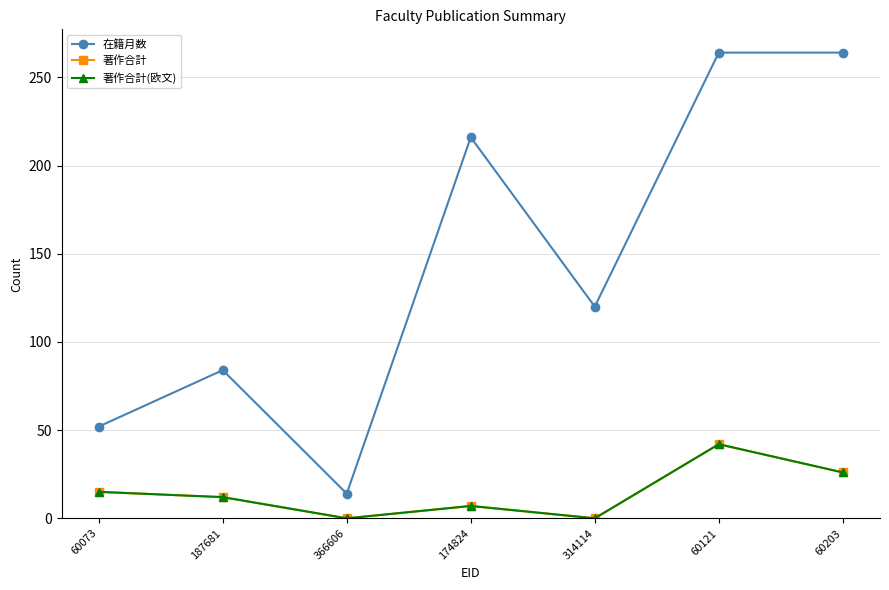

Does the chart display data point markers on the line(s)?

Yes